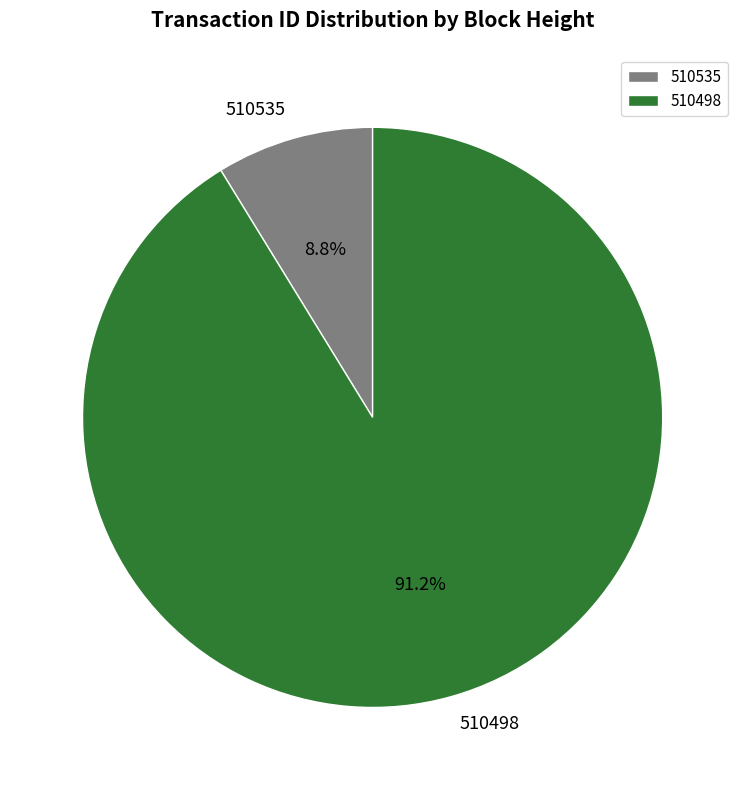

What percentage is the 510498 slice, to the nearest percent?

91%